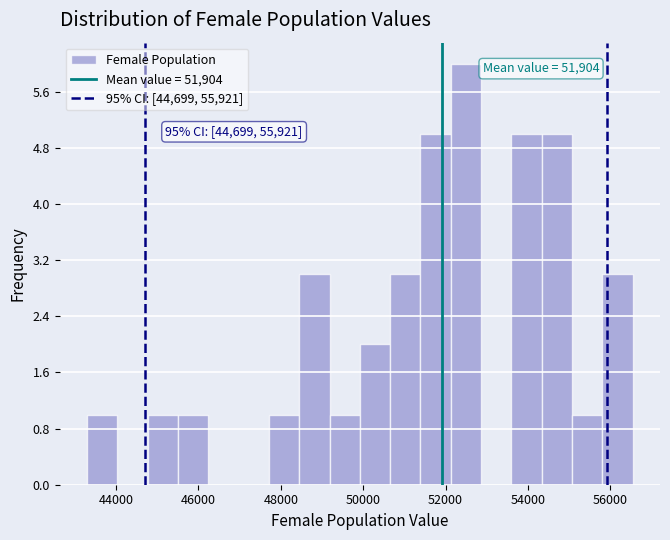

Read against the x-axis, roughly where is the centre of the tallest bar?

52400